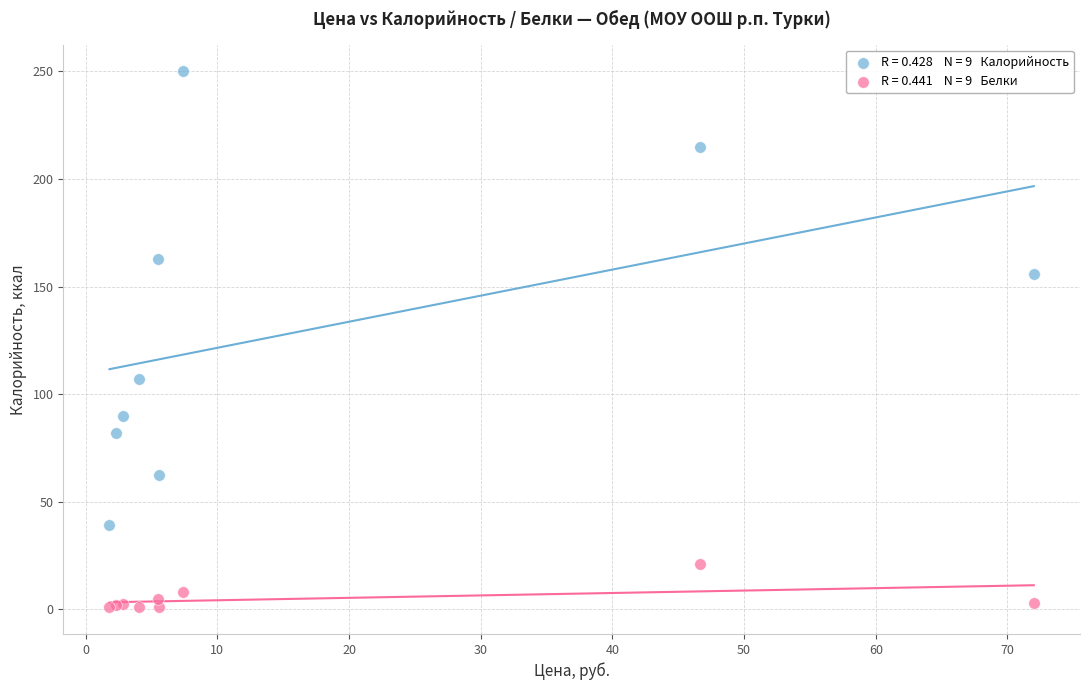

Across all series, what Y value is closest to 125?

107.0